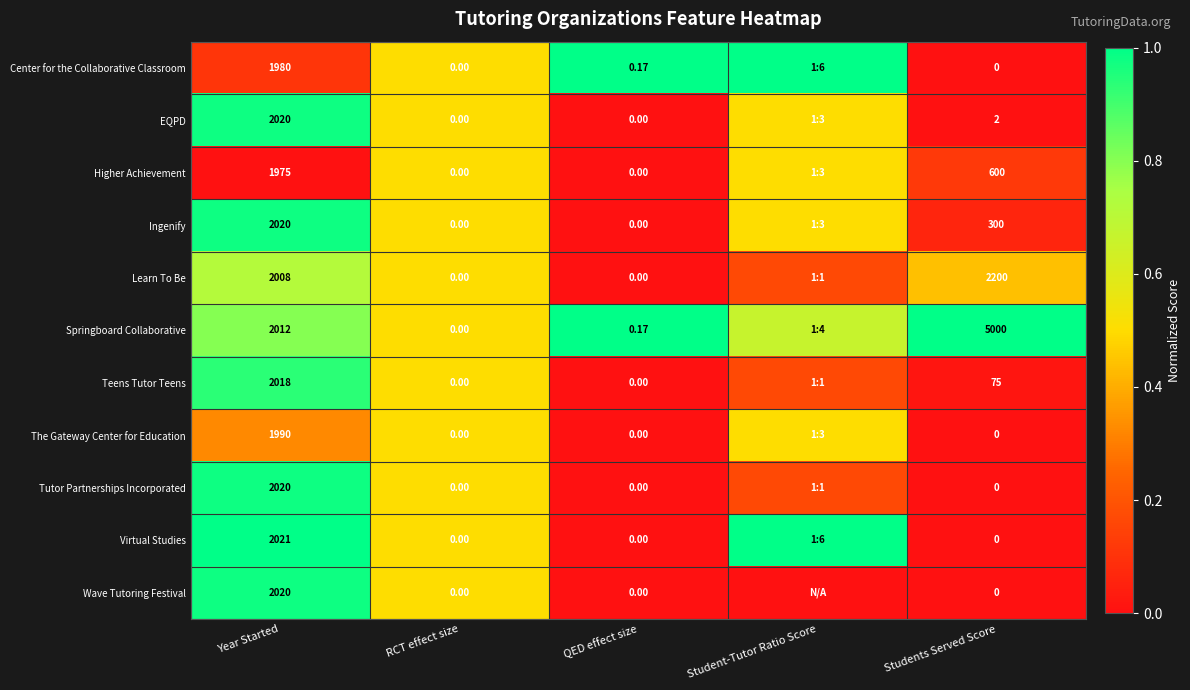

Is the value of Learn To Be at Year Started greater than the value of Teens Tutor Teens at RCT effect size?

Yes